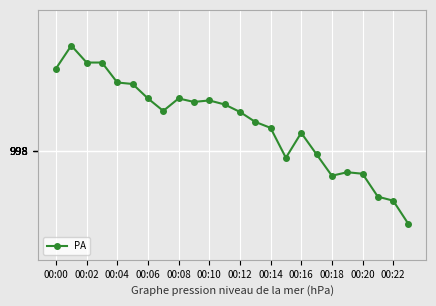

Count the number of categories in the chart.

24